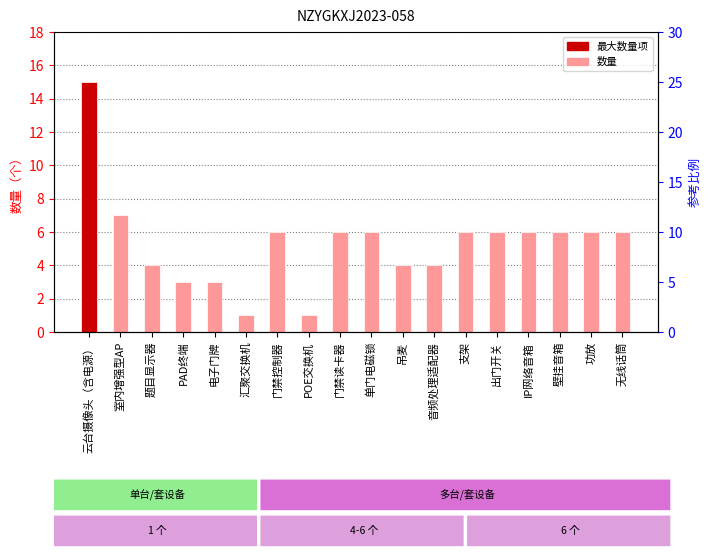

What is the difference between the maximum and minimum values?

14